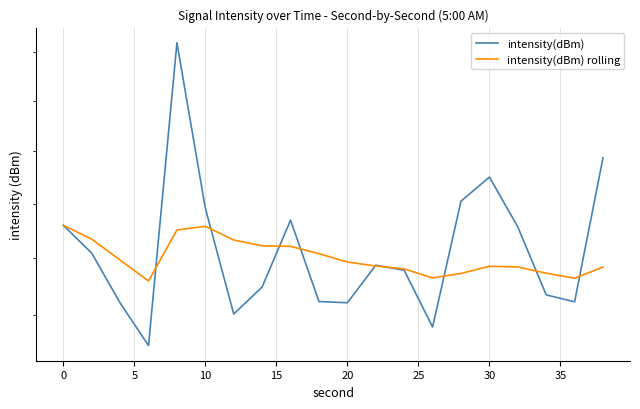

At how many categories does at least one series exceed 133?

2